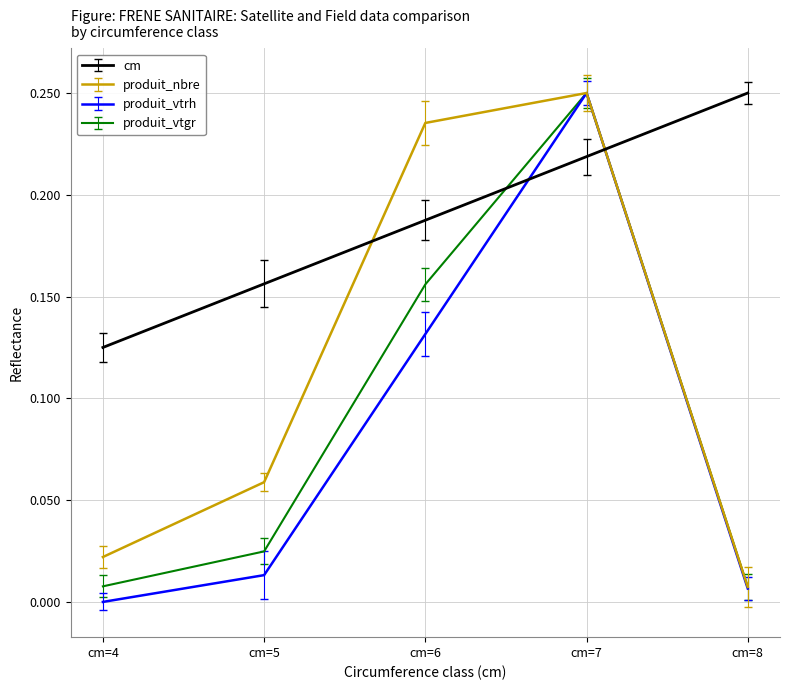

Where is the first local maximum for produit_vtrh?

cm=7